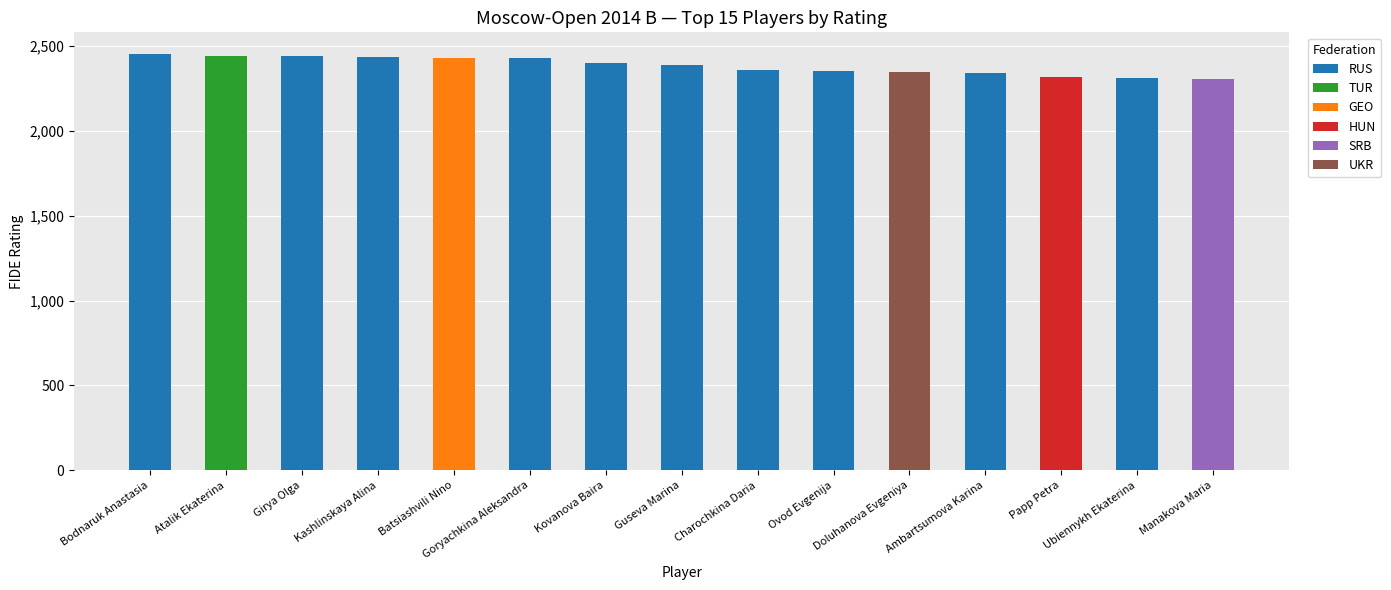

Does the chart contain stacked bars?

Yes